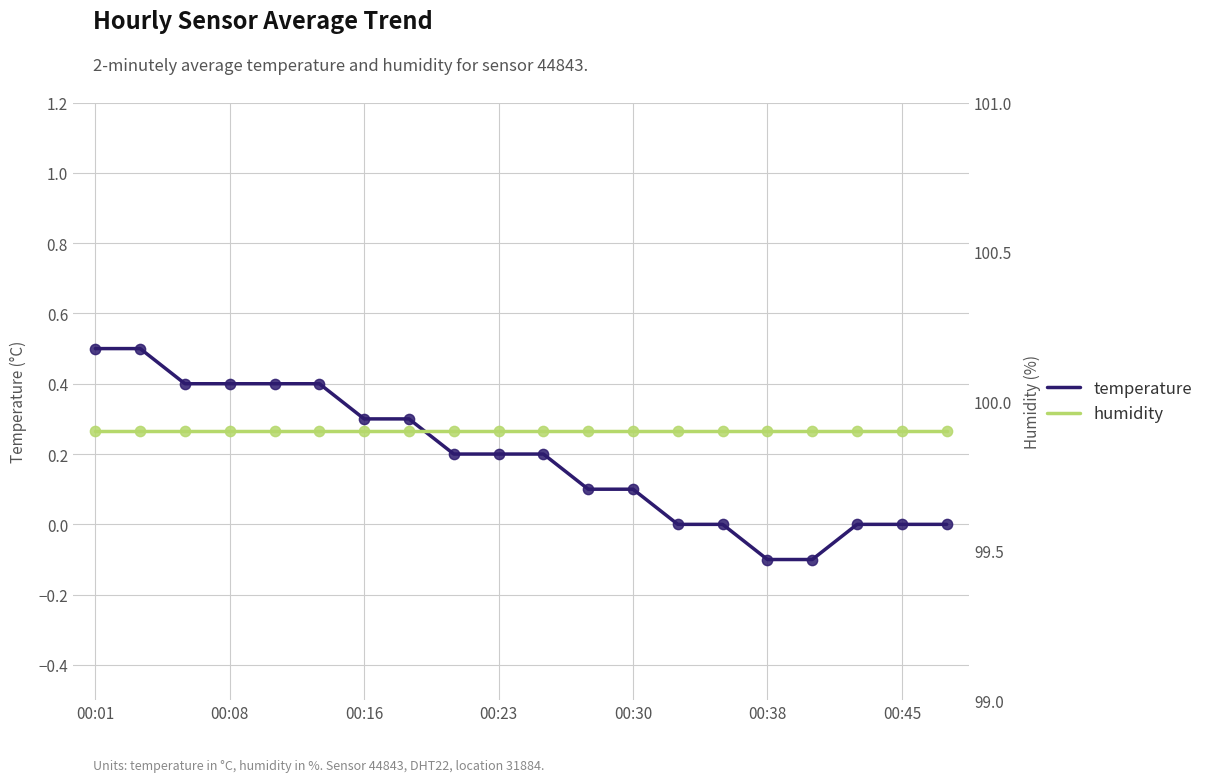

At which category is the sum across all series the highest?

00:01